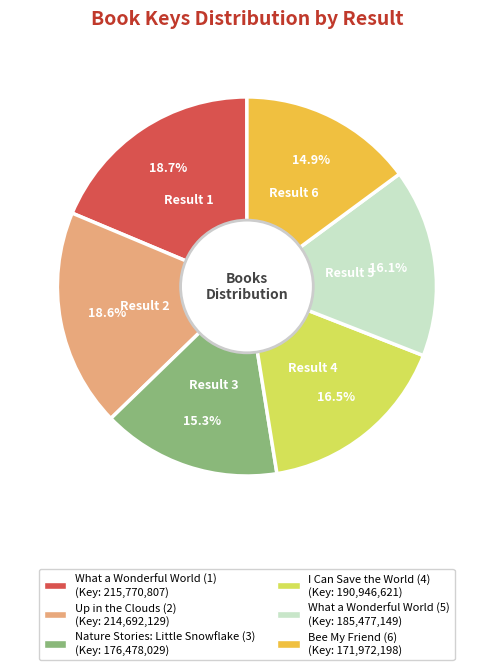

Which has a higher value, I Can Save the World (4) or Bee My Friend (6)?

I Can Save the World (4)